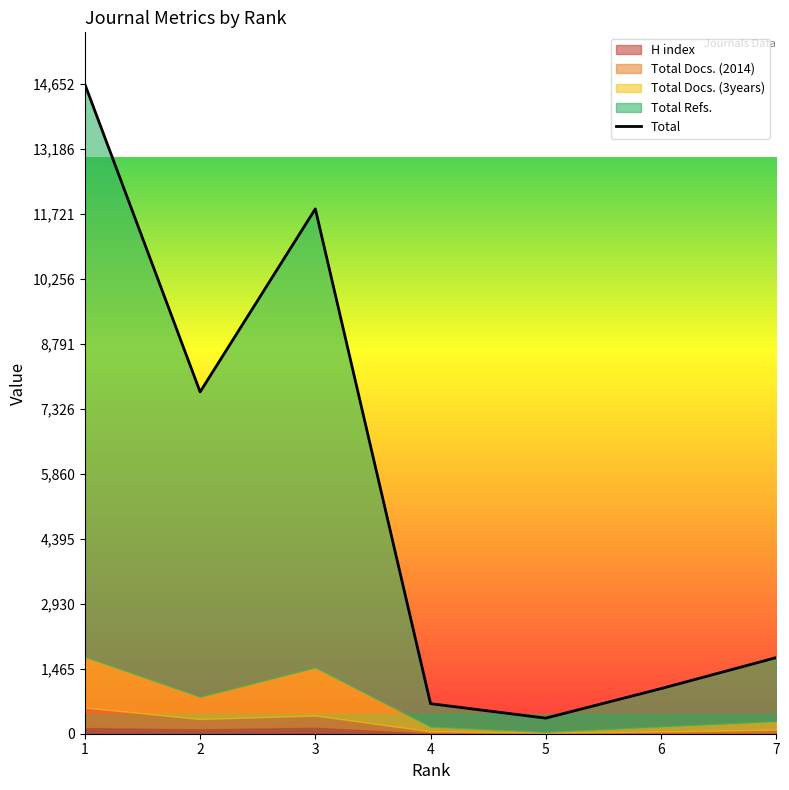

True or false: the data shows 14652 at 1.

True